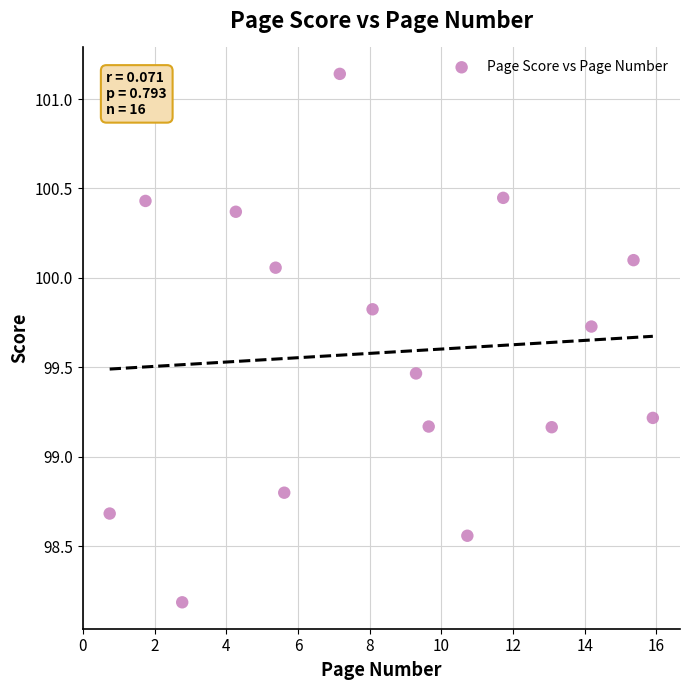

What is the range of Y values (max minus min)?

3.0